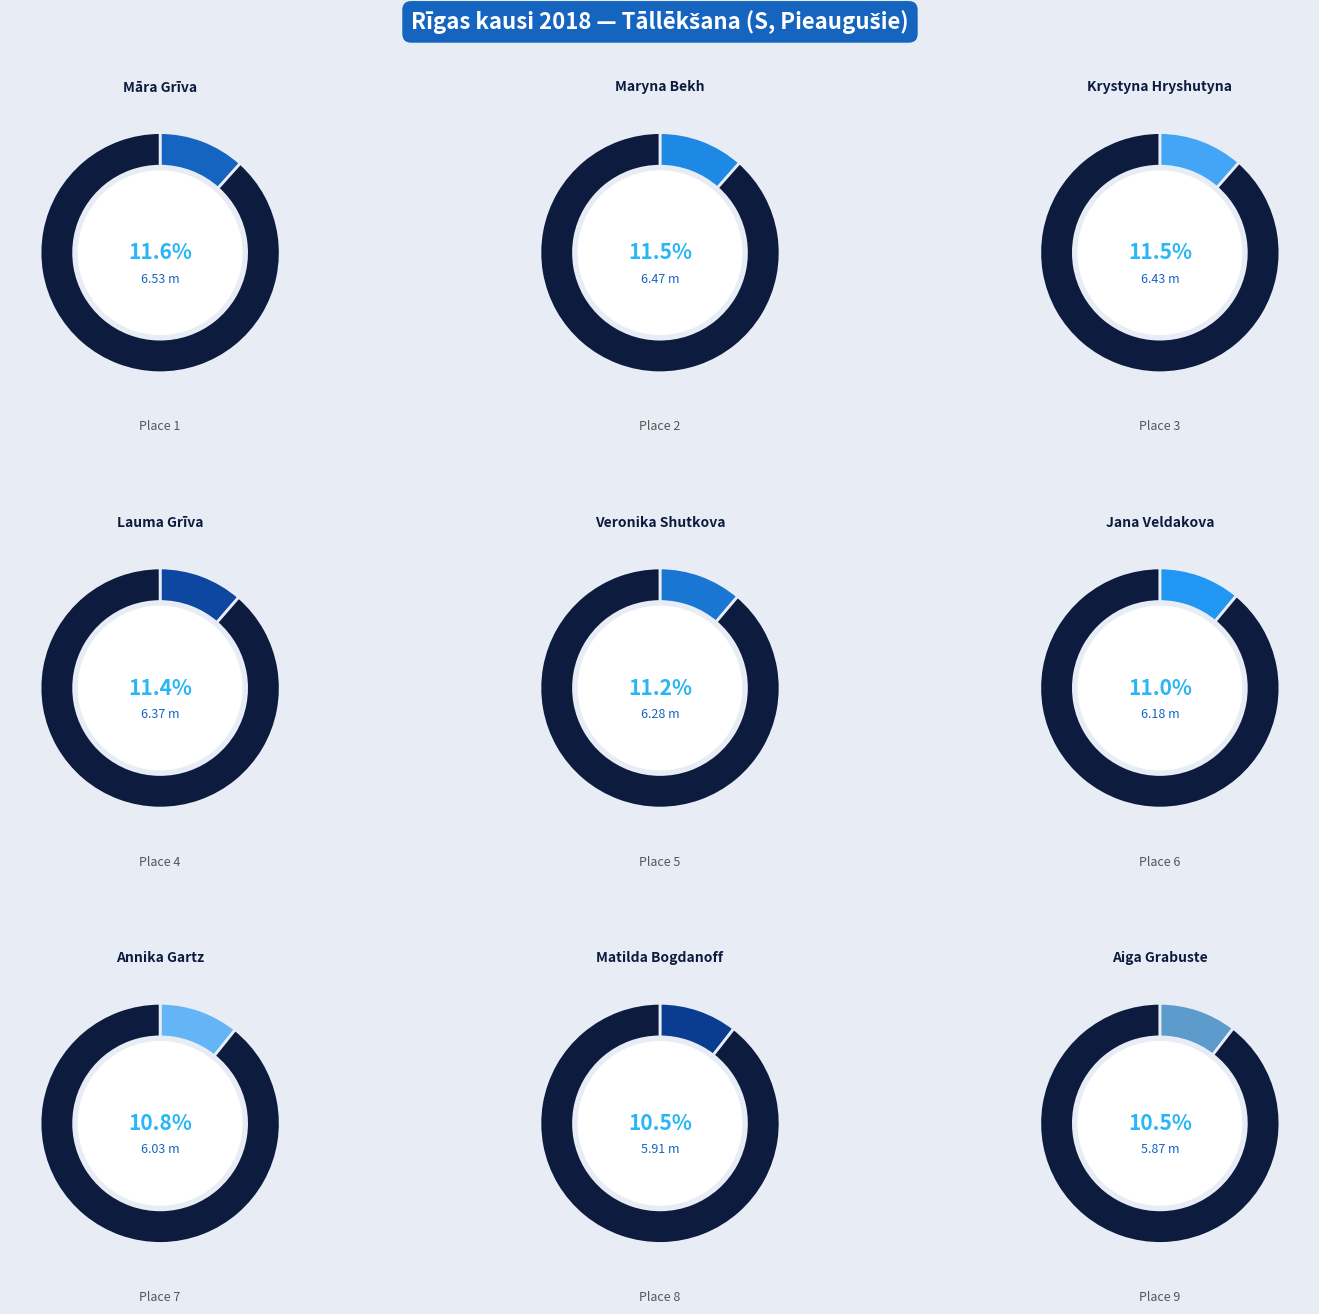

What is the ratio of the value at Annika Gartz to the value at Maryna Bekh?

0.9